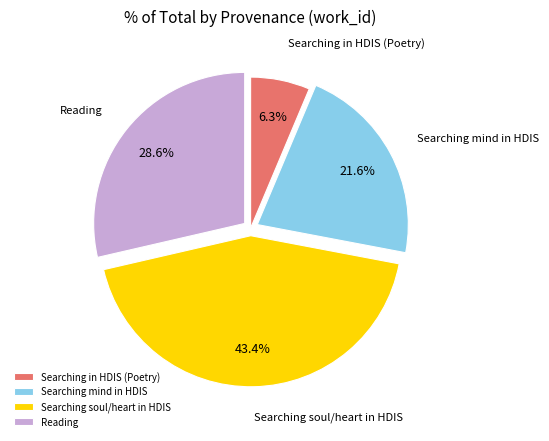

To the nearest percent, what is the difference between the largest and smallest slice percentages?

37%